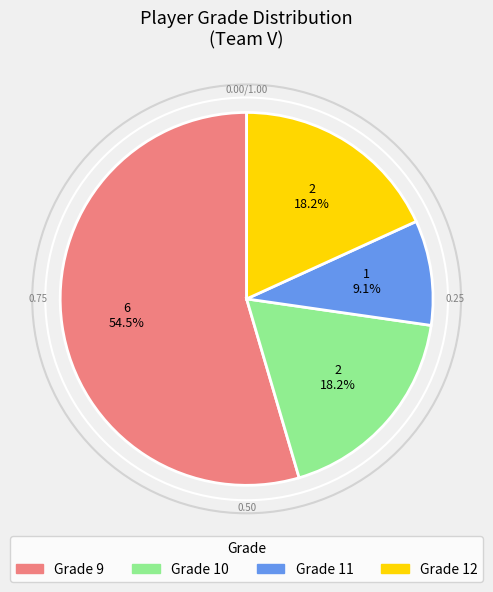

How many segments does this pie chart have?

4